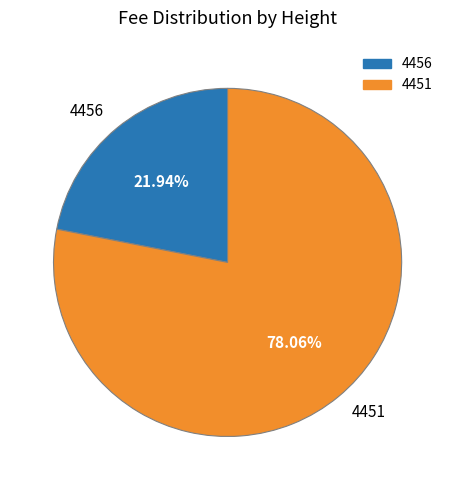

What portion of the pie excludes 4451?

21.9%